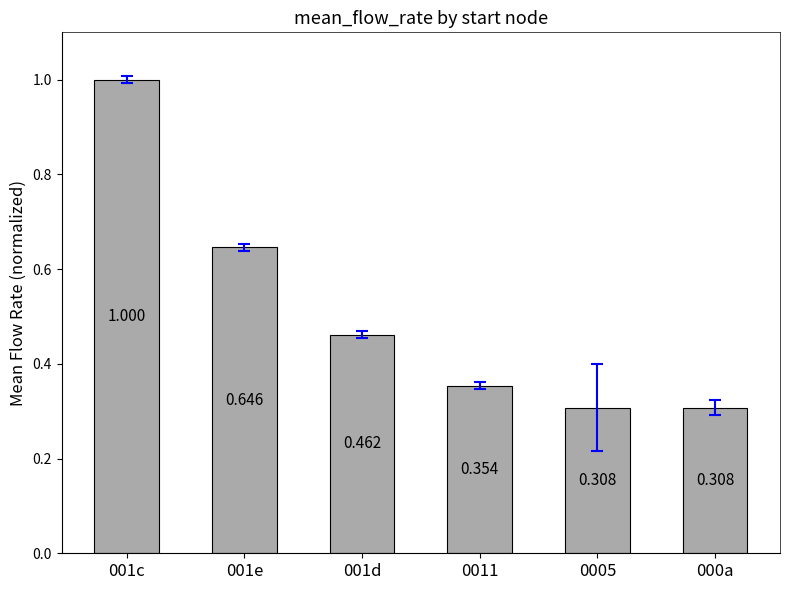

What position from the left is 000a?

6